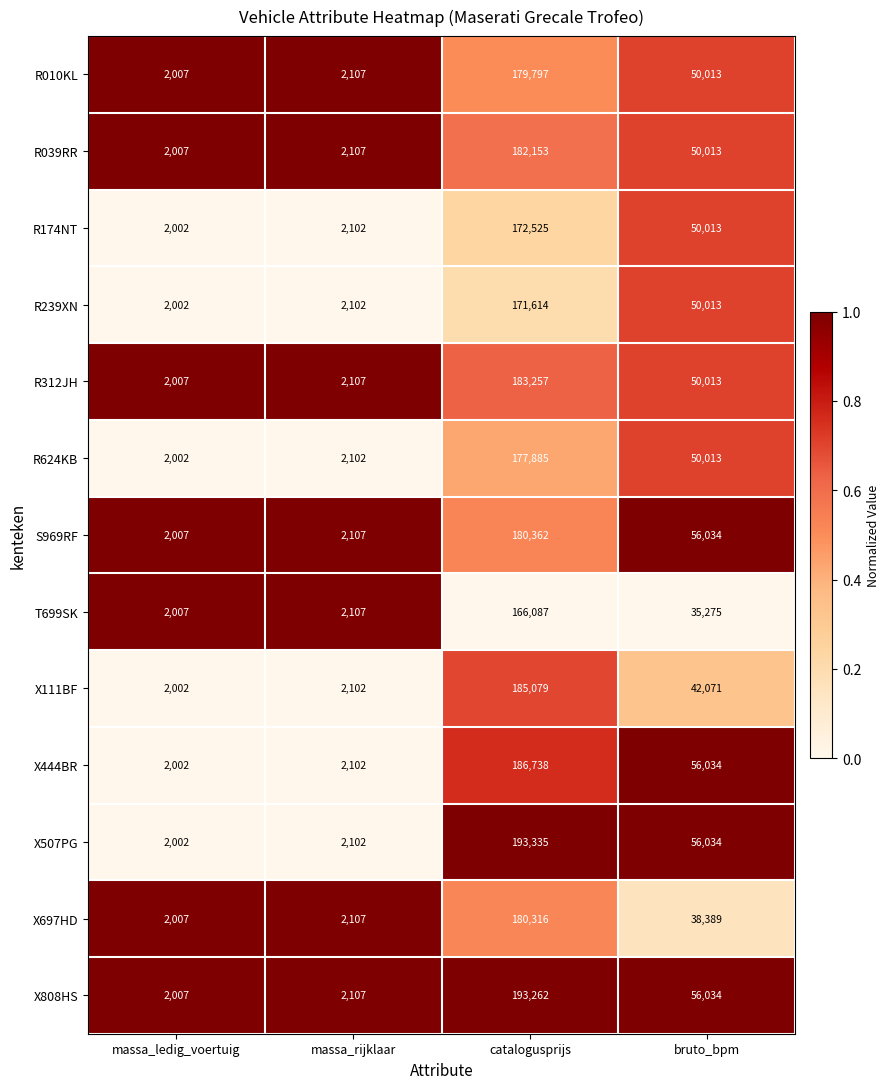

The value of X808HS at catalogusprijs is 193262. True or false?

True